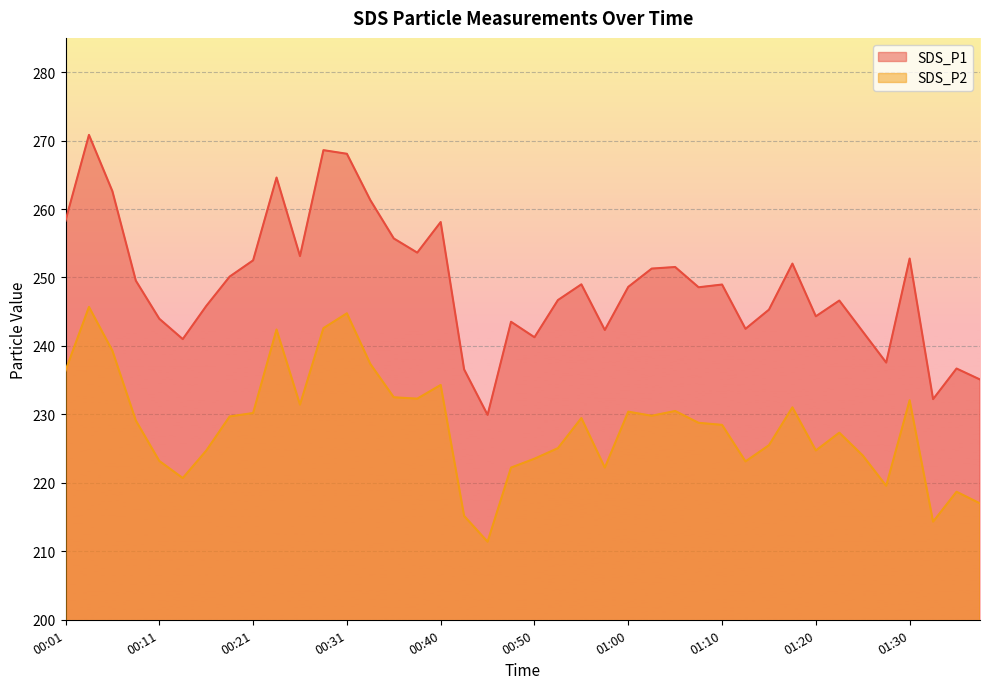

What is the difference between the highest and lowest values at 01:25?

18.1